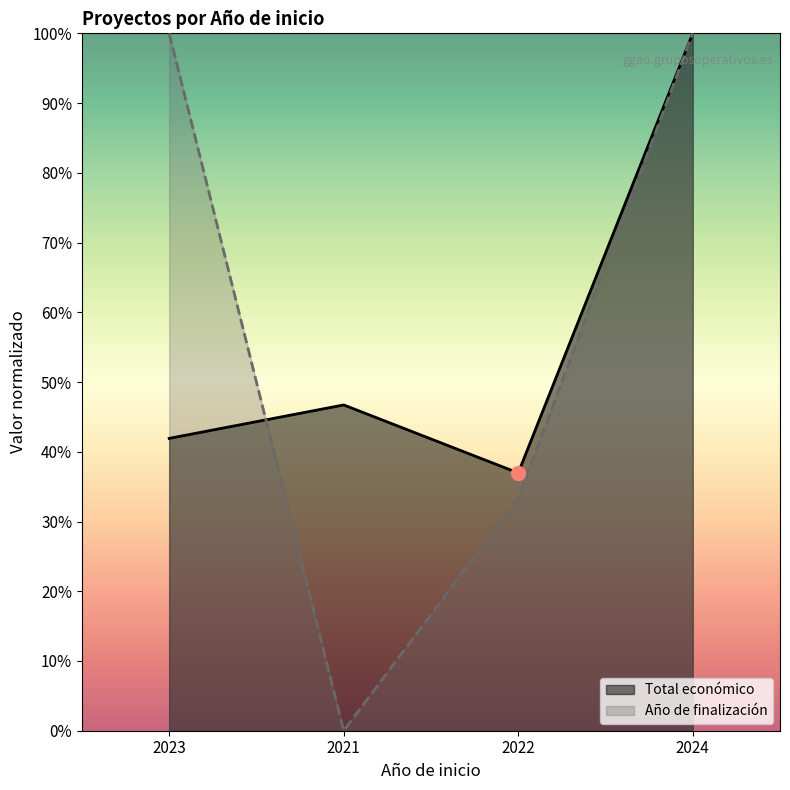

At which label does Año de finalización reach its minimum?

2021